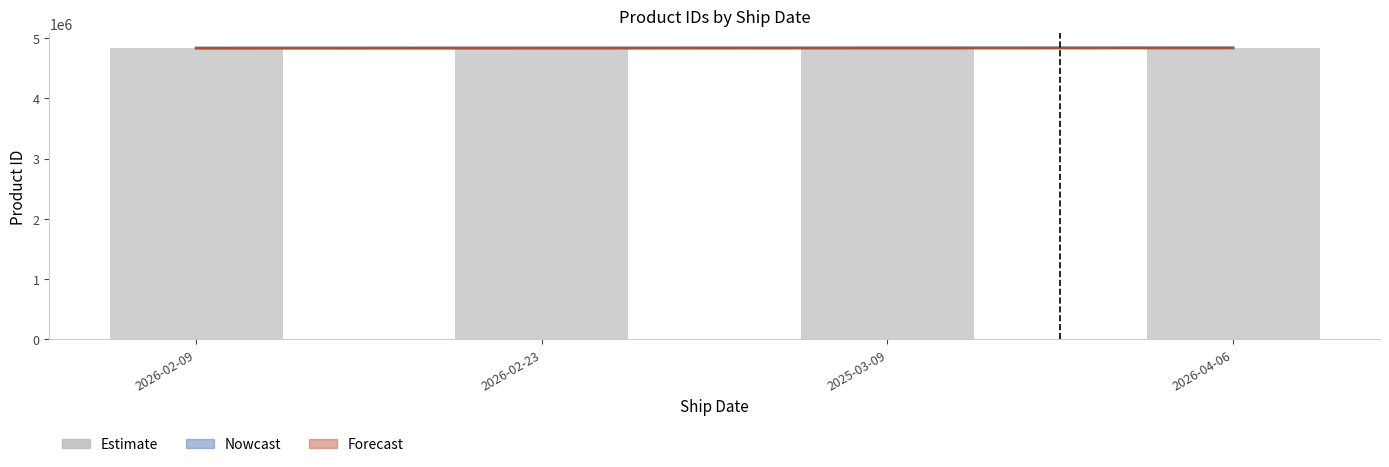

Is the value of Forecast at 2026-04-06 greater than the value of Nowcast at 2026-04-06?

Yes